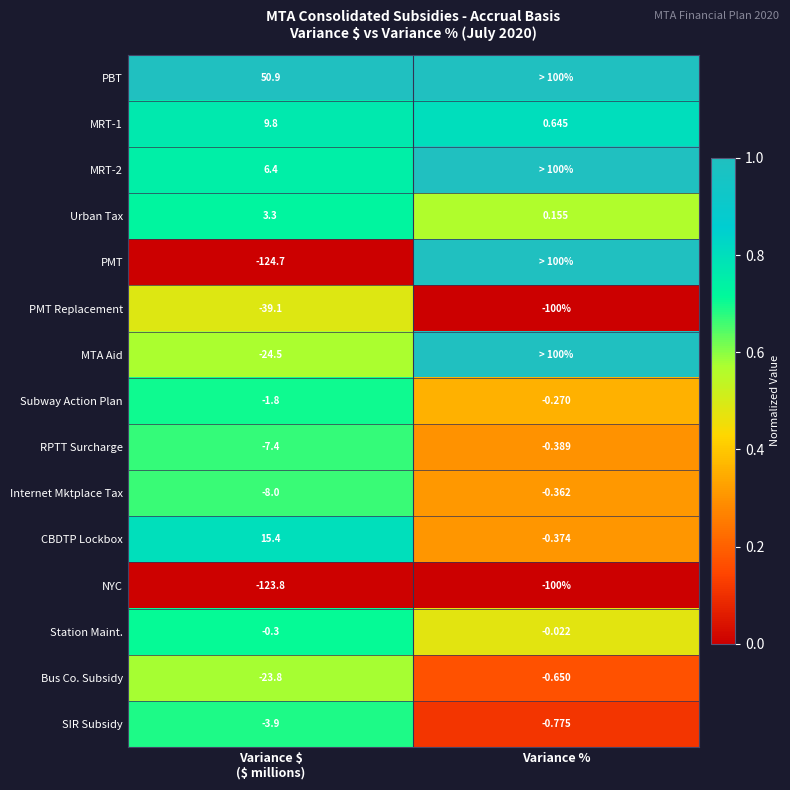

Where is NYC nearest to the value -111?

Variance %